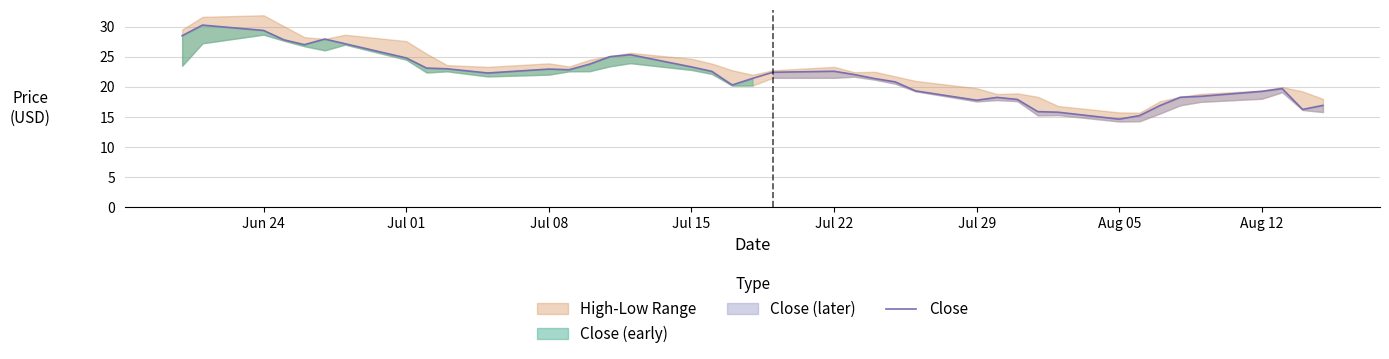

The chart shows a value of 15.1 at 10. True or false?

False